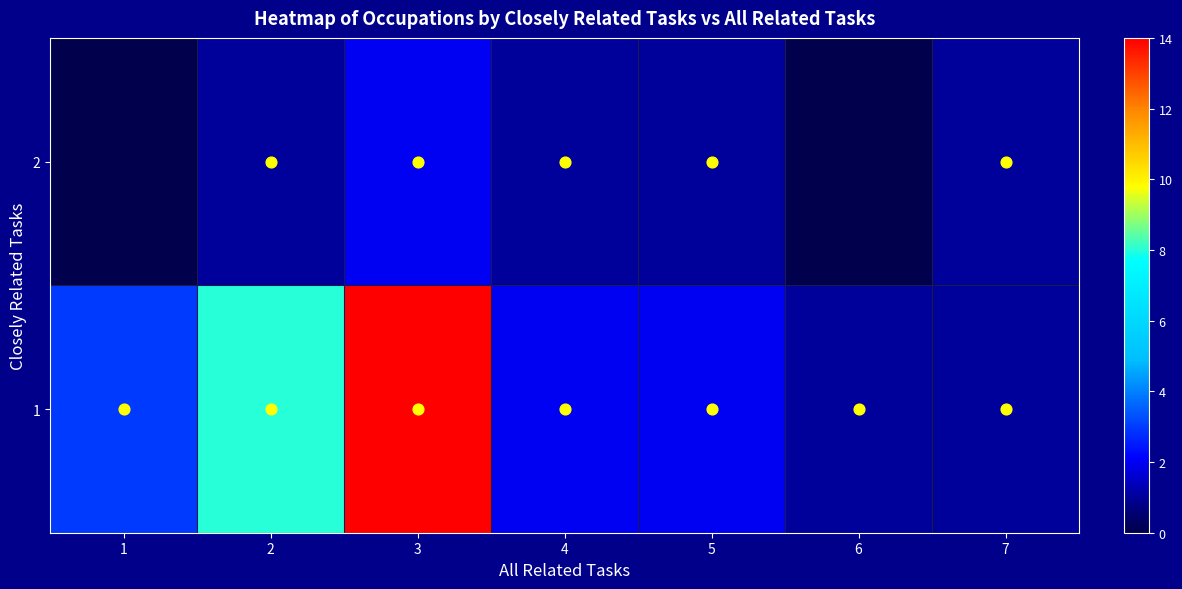

Reading left to right, what are all the values shown in this chart?

1: 1=3	2=8	3=14	4=2	5=2	6=1	7=1
2: 1=0	2=1	3=2	4=1	5=1	6=0	7=1